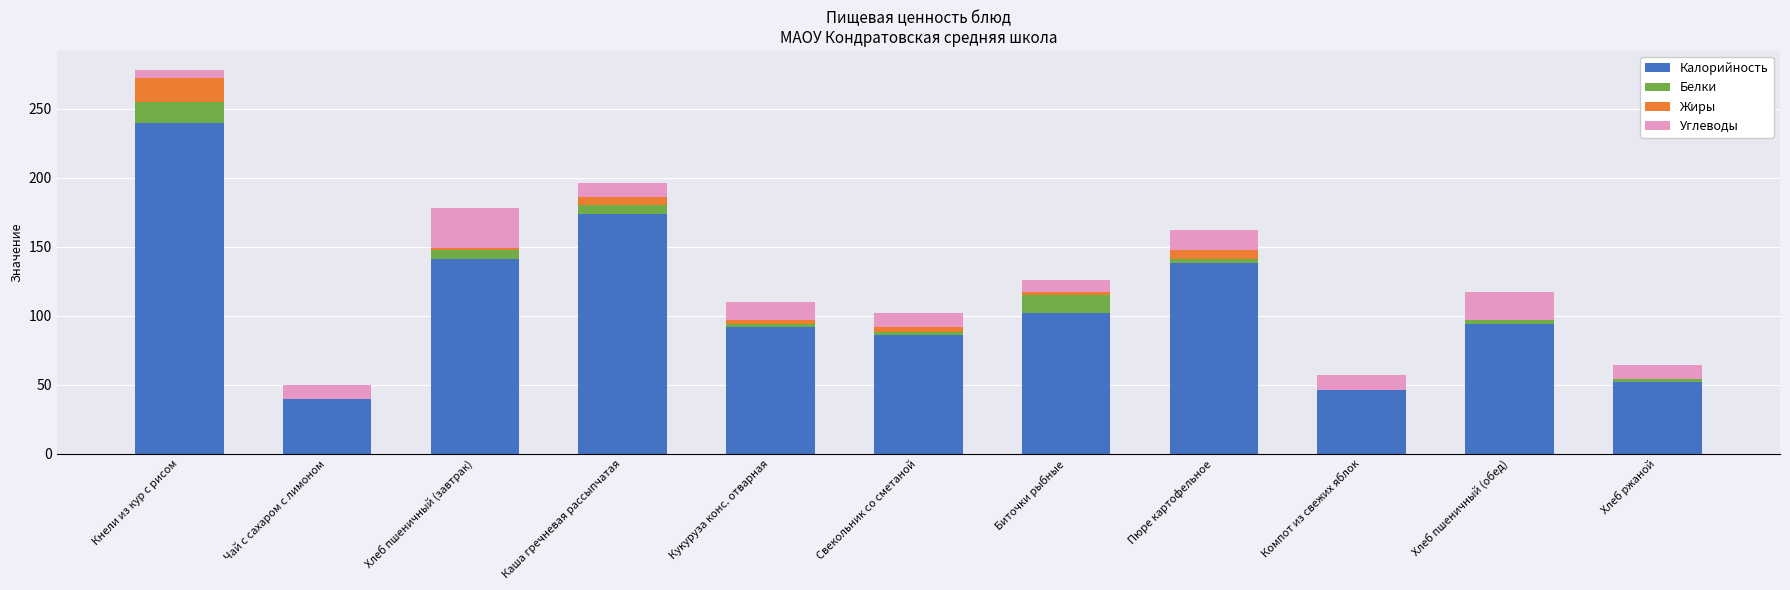

At which label does Калорийность reach its peak?

Кнели из кур с рисом